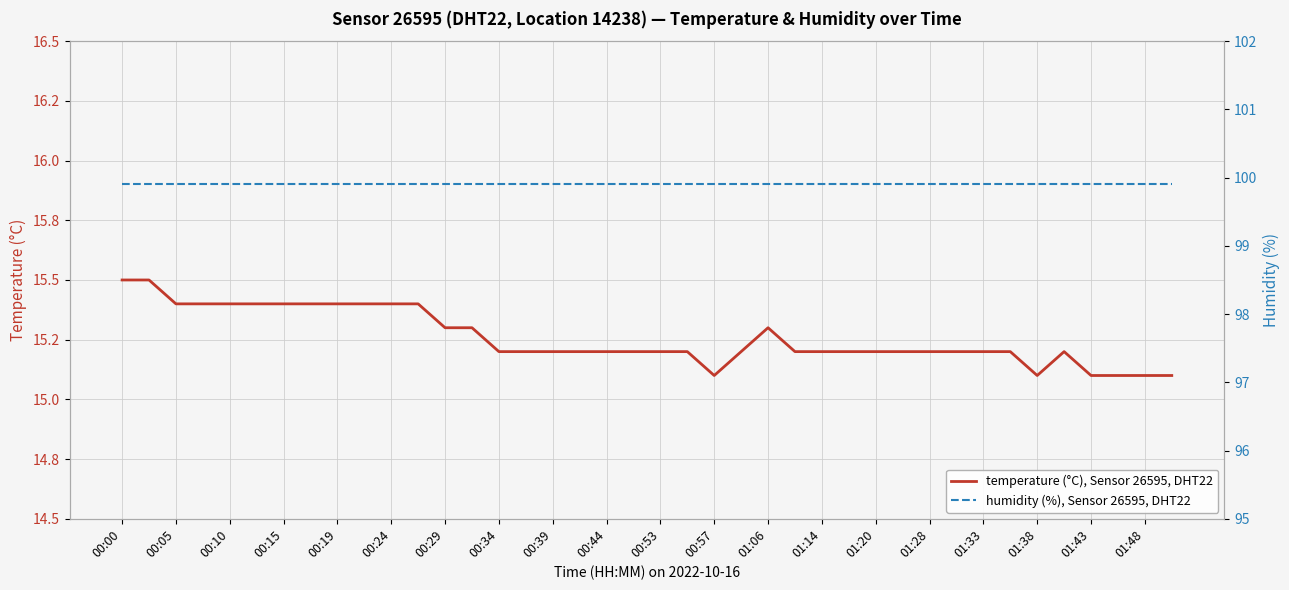

True or false: humidity (%), Sensor 26595, DHT22 and temperature (°C), Sensor 26595, DHT22 cross at least once.

False